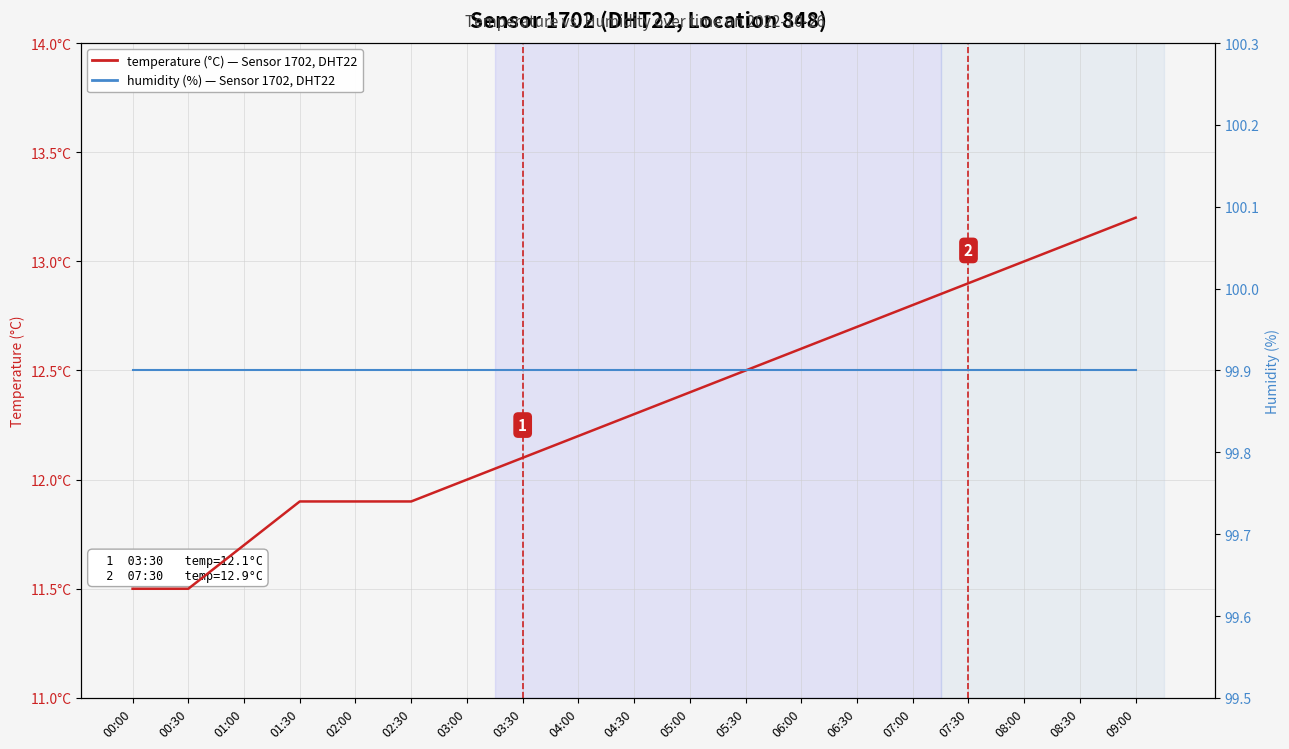

The value of humidity at 01:00 is 99.9. True or false?

True